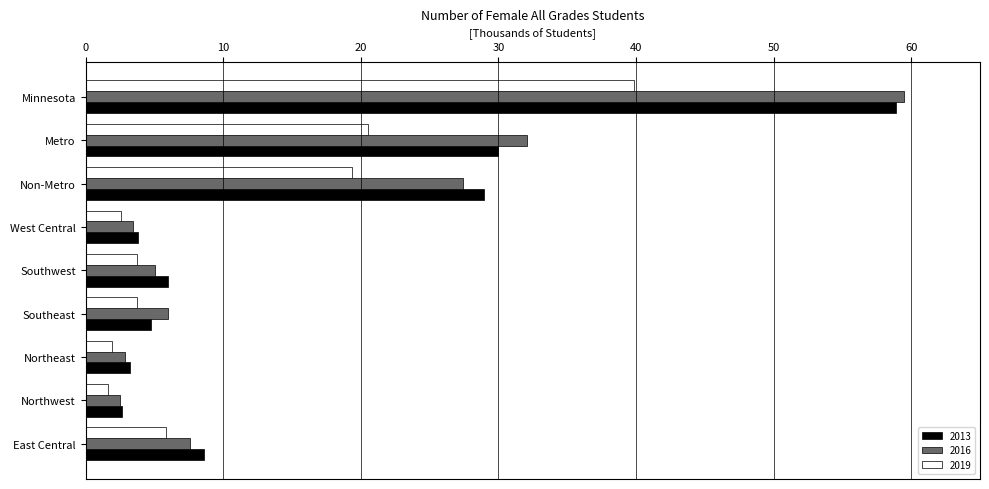

At which category does the chart reach its peak across all series?

Minnesota